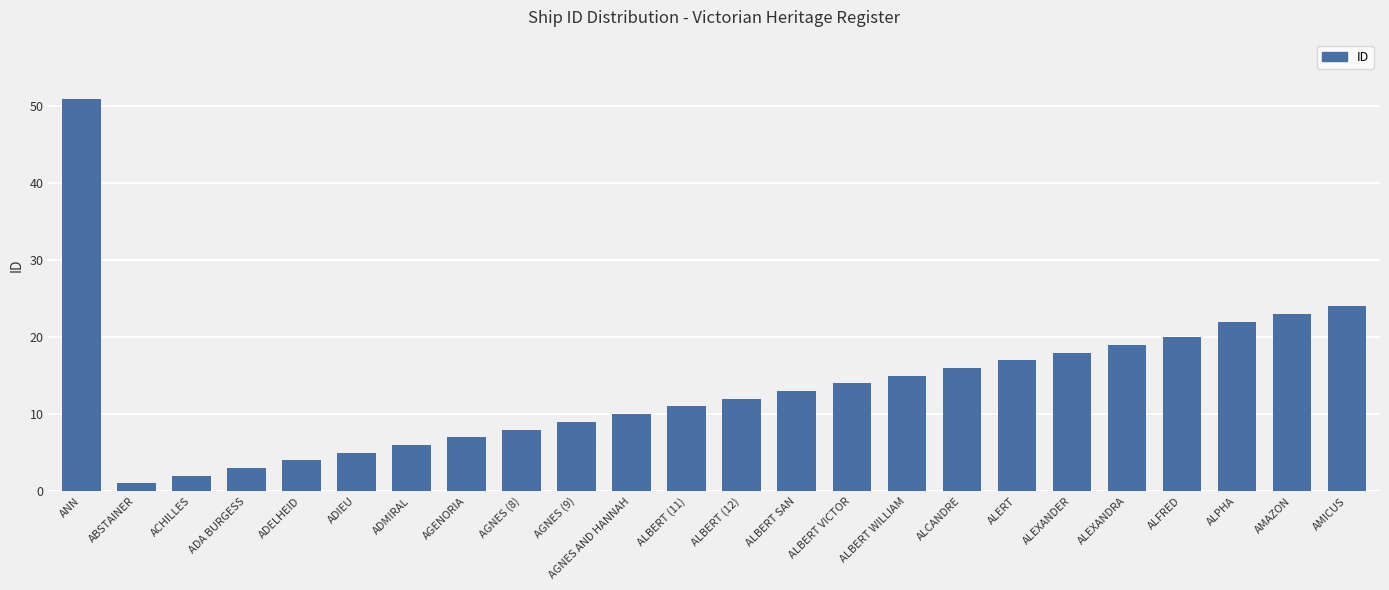

What is the maximum value shown in the chart?

51